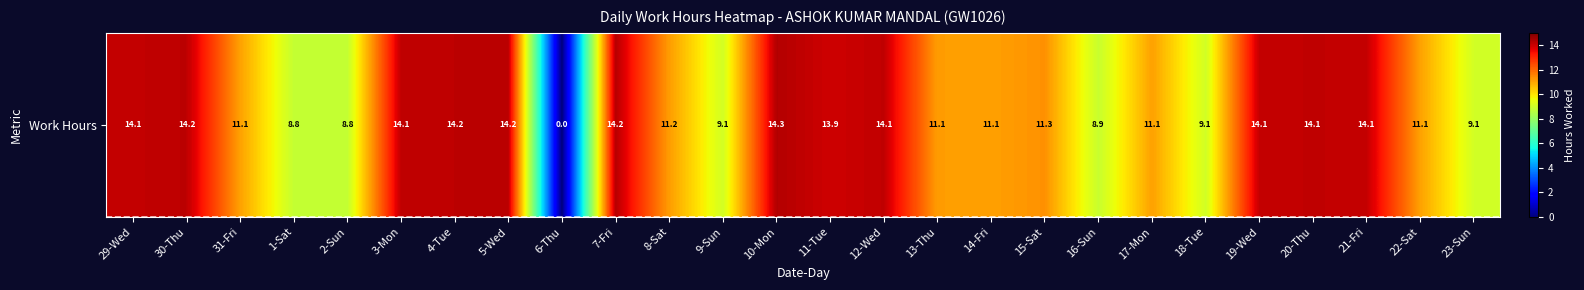

Reading left to right, list all the values displayed in this chart.

29-Wed=14.1	30-Thu=14.2	31-Fri=11.1	1-Sat=8.8	2-Sun=8.8	3-Mon=14.1	4-Tue=14.2	5-Wed=14.2	6-Thu=0.0	7-Fri=14.2	8-Sat=11.2	9-Sun=9.1	10-Mon=14.3	11-Tue=13.9	12-Wed=14.1	13-Thu=11.1	14-Fri=11.1	15-Sat=11.3	16-Sun=8.9	17-Mon=11.1	18-Tue=9.1	19-Wed=14.1	20-Thu=14.1	21-Fri=14.1	22-Sat=11.1	23-Sun=9.1